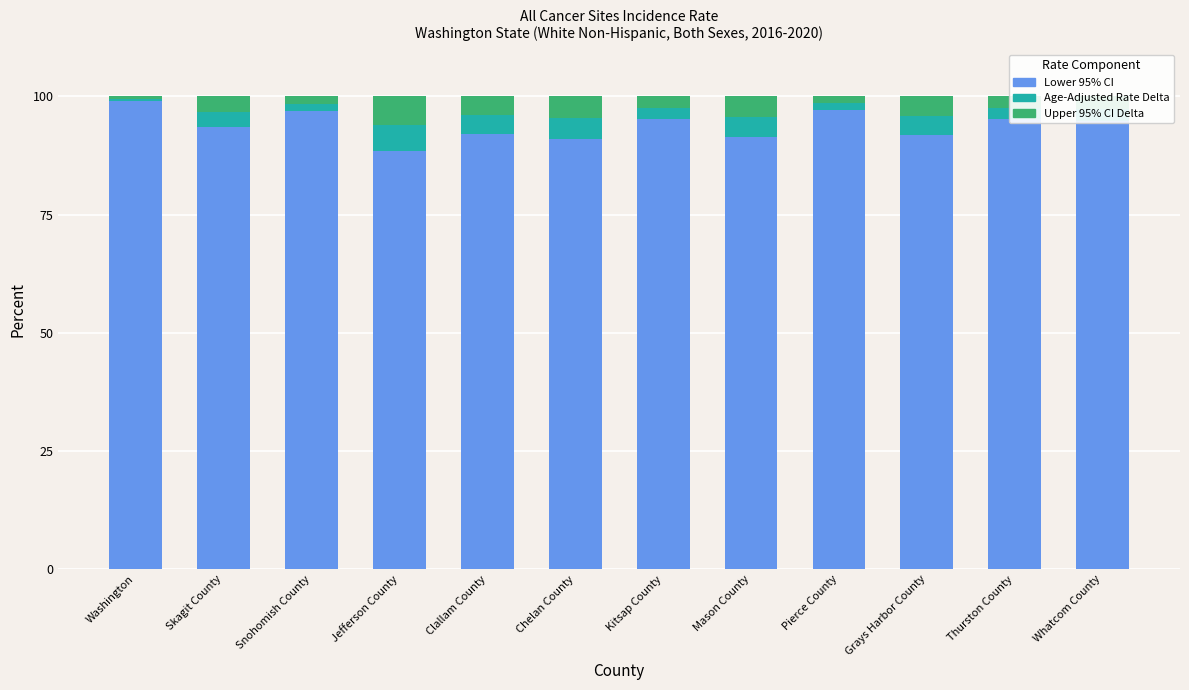

What is the sum of all Lower 95% CI values?

1126.8